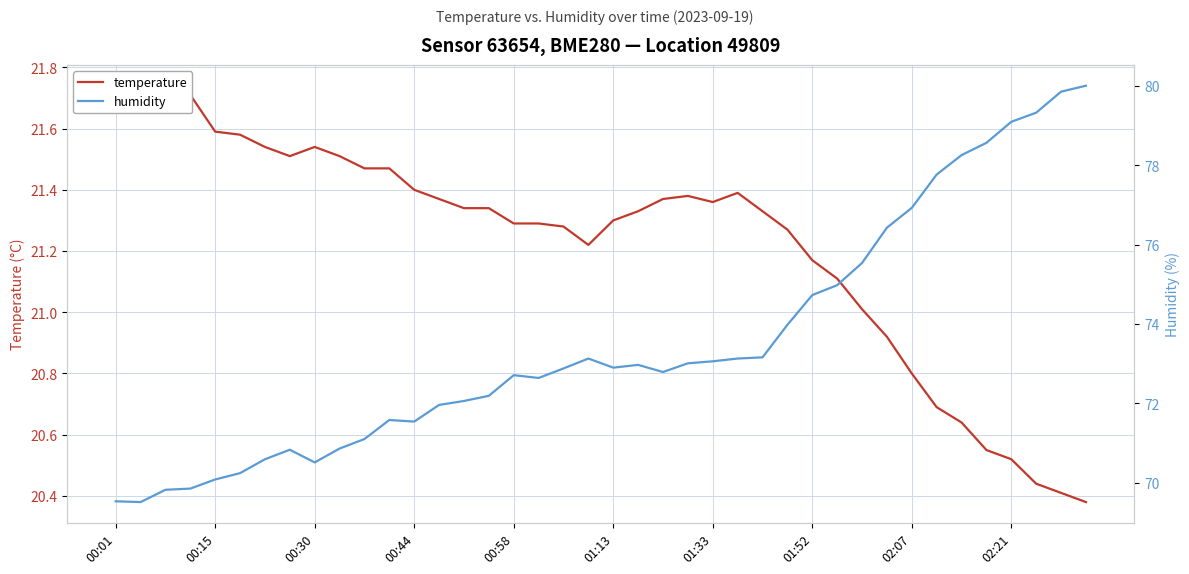

Which series changed the most between 01:33 and 25?

humidity